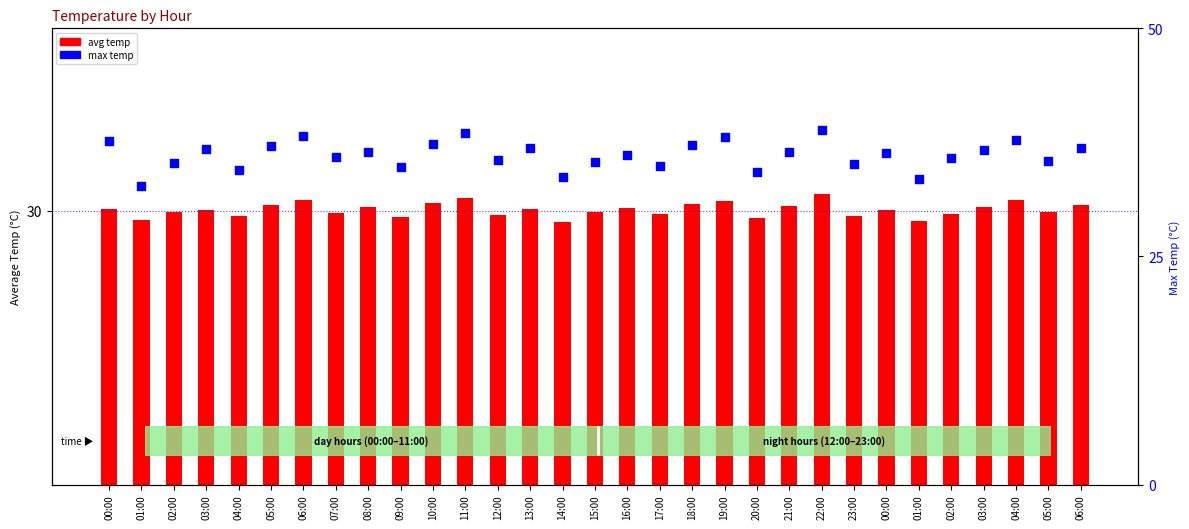

Which series has the largest total across all categories?

max temp